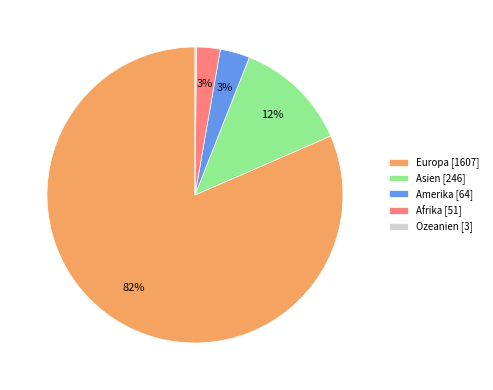

To the nearest percent, what percentage of the pie is Afrika [51]?

3%